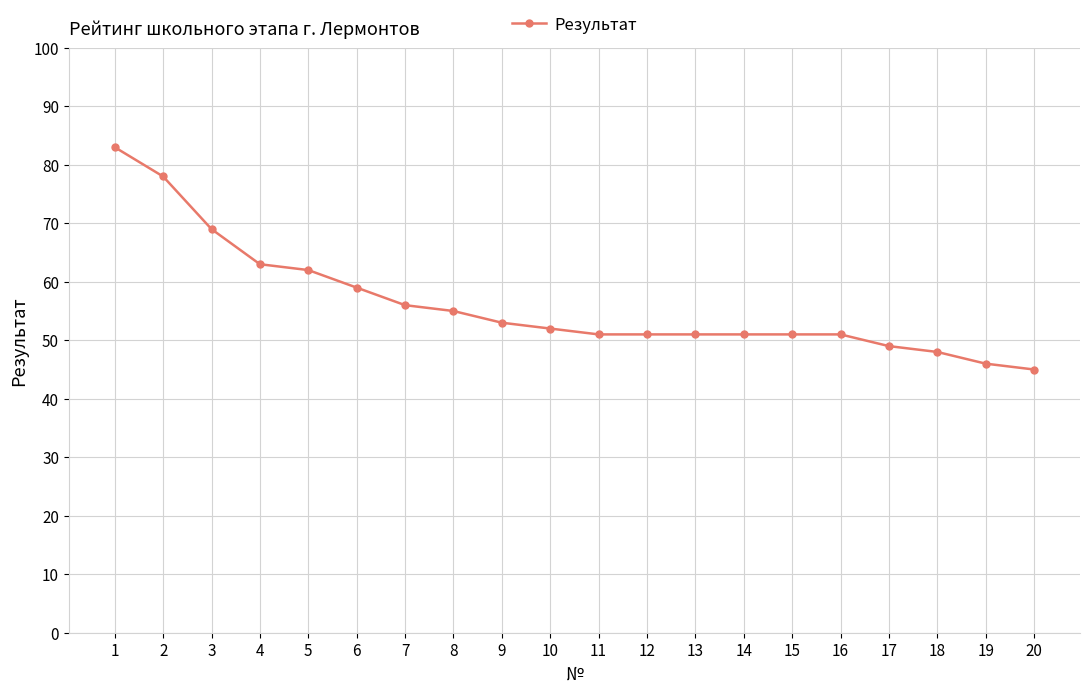

What is the maximum value shown in the chart?

83